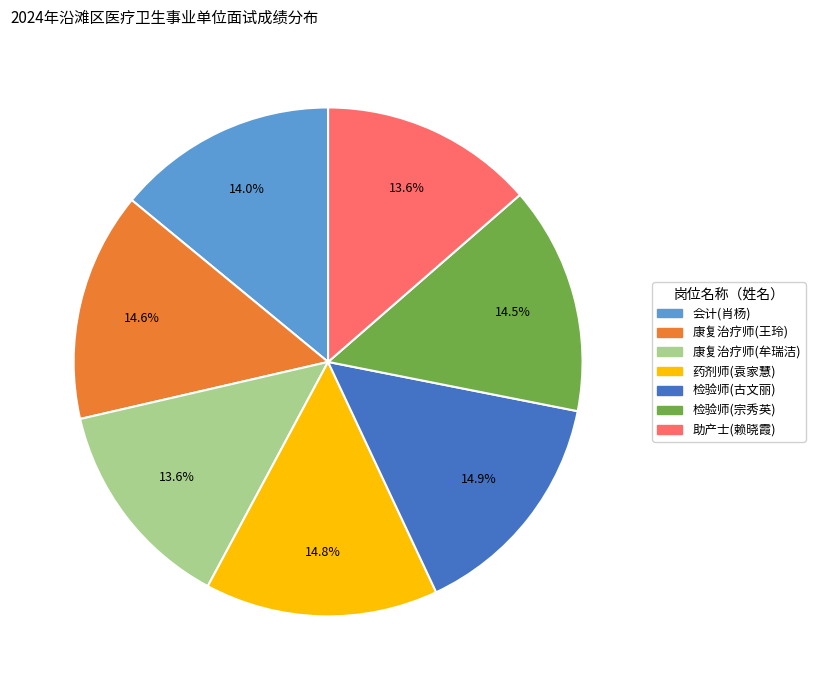

Count the number of slices in the pie.

7